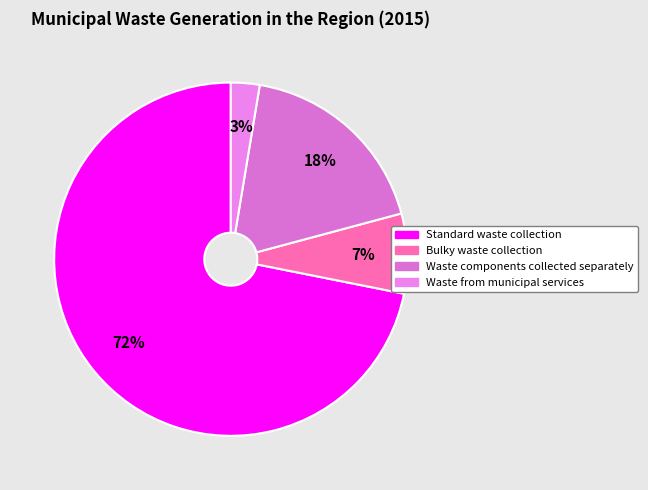

Which slice represents more than half of the pie?

Standard waste collection